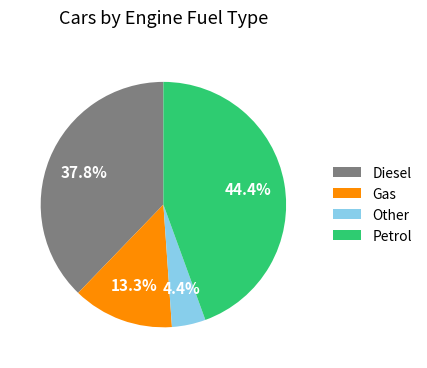

Does any single category account for the majority?

No